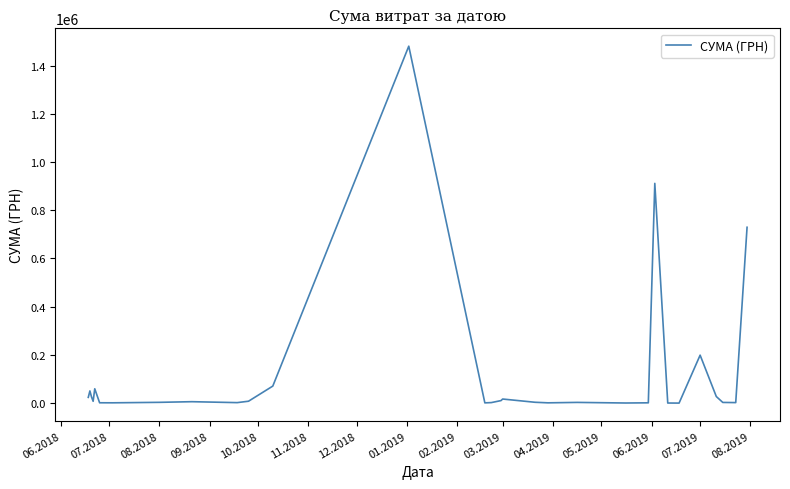

What is the greatest value displayed?

1480713.3